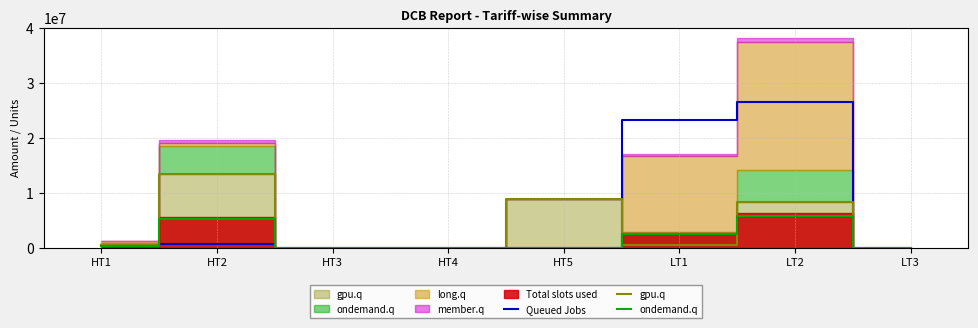

What is the spread (max minus min) of values at HT2?

12775468.0